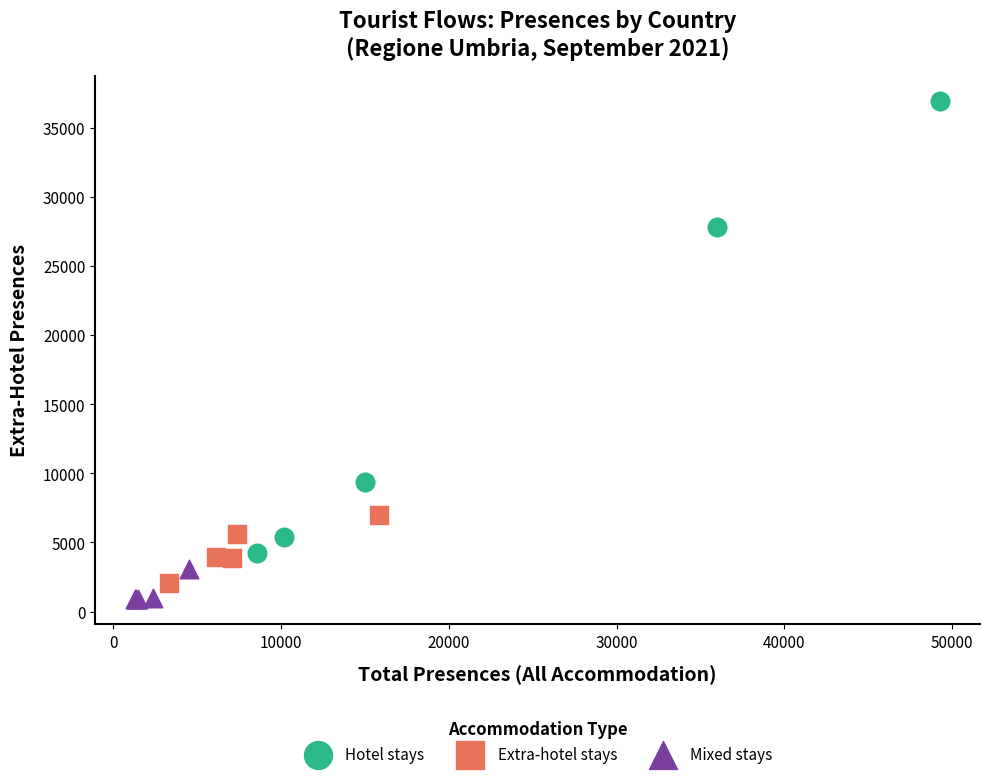

Which series has the largest Y range (max minus min)?

Hotel stays